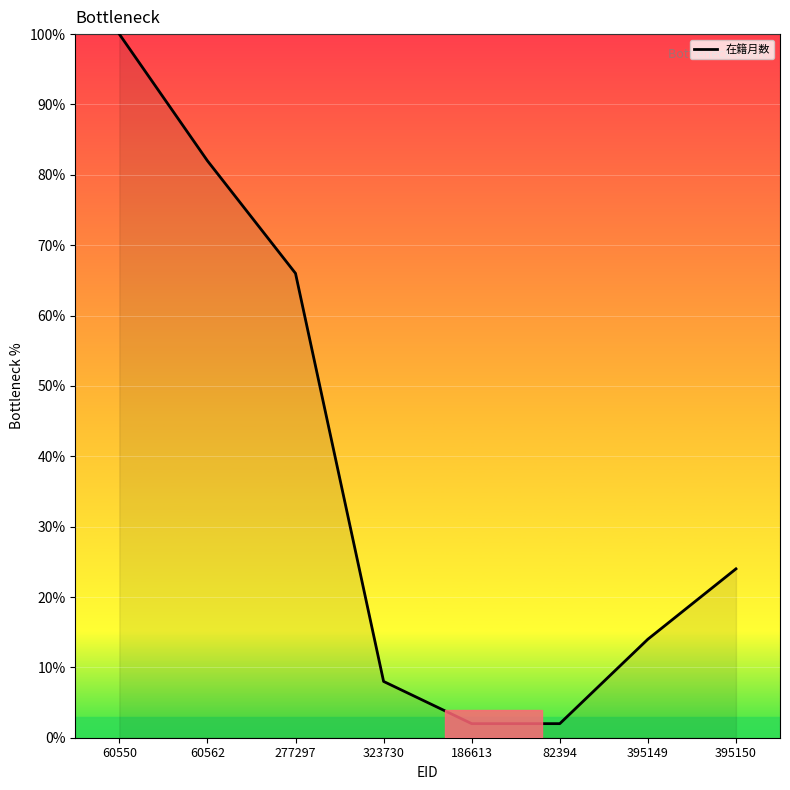

Reading left to right, extract all data points from this chart.

60550=100	60562=82	277297=66	323730=8	186613=2	82394=2	395149=14	395150=24